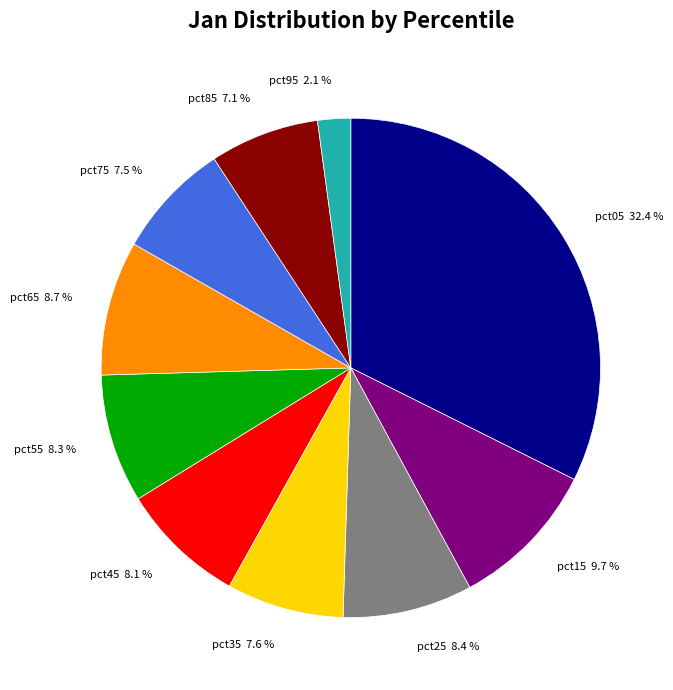

To the nearest percent, what is the average slice percentage?

10%